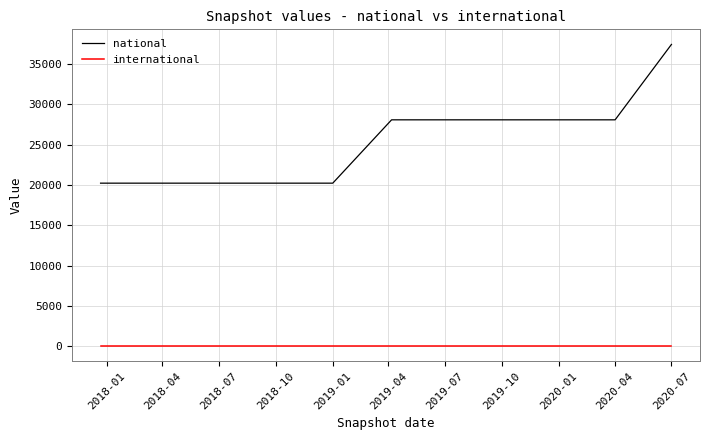

Rank the series by their average value, from lowest to highest.

international, national